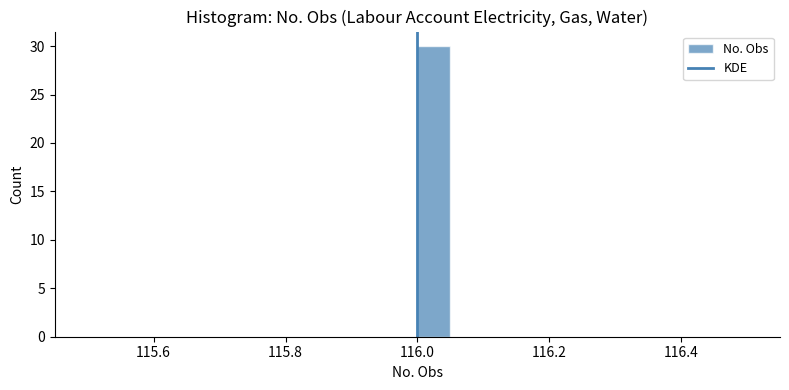

Around what value on the x-axis is the tallest bar? Give the approximate position of its centre, as read against the axis.

116.02